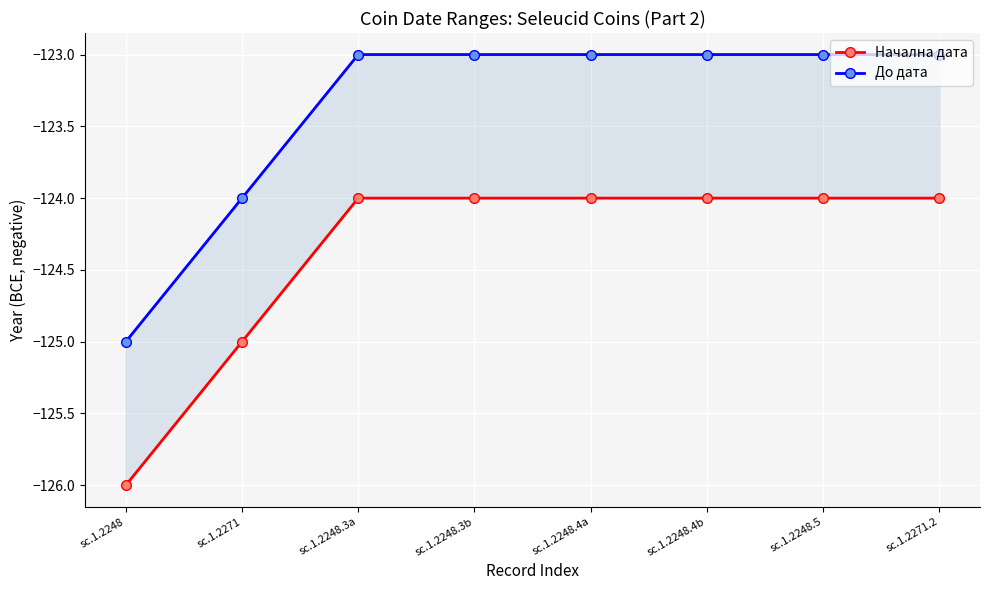

At sc.1.2248.3b, list the series in order from largest to smallest.

До дата, Начална дата